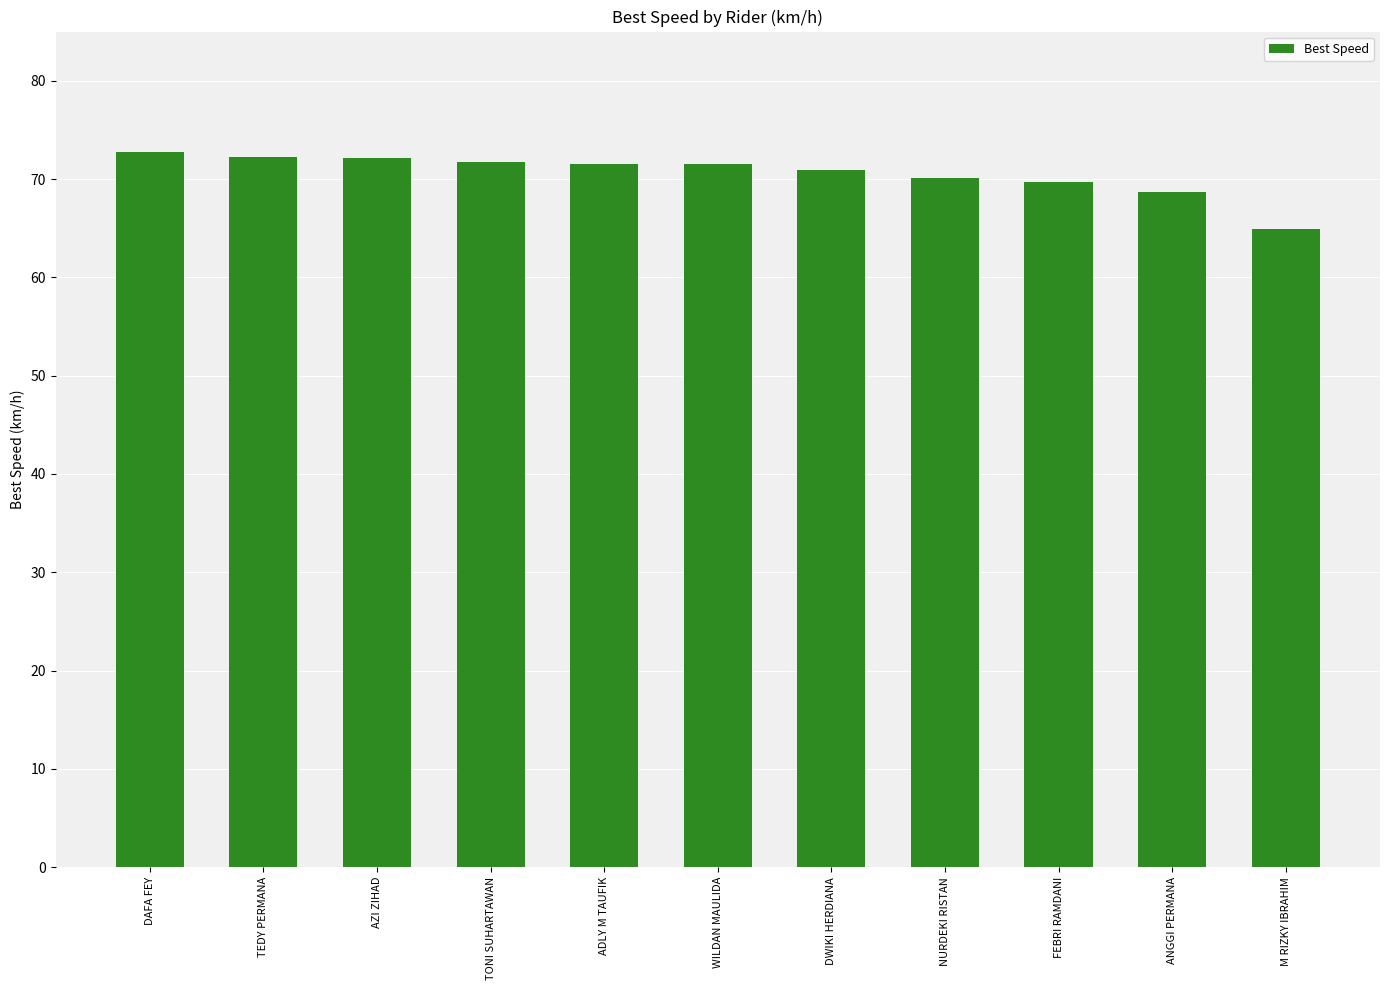

How many bars are there in total?

11